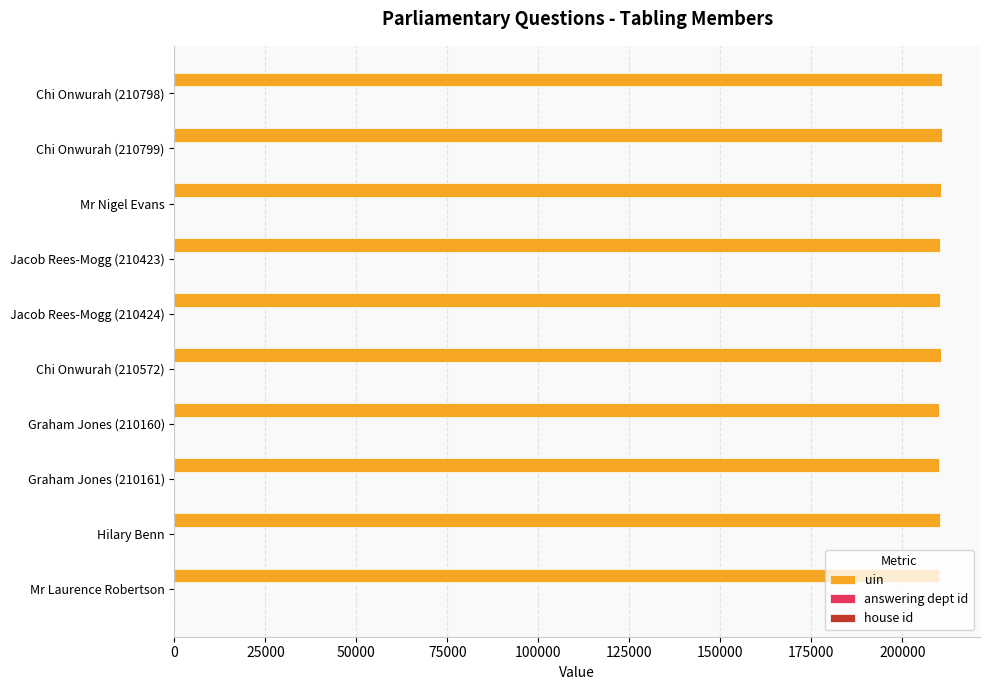

The value of uin at Mr Laurence Robertson is 336038. True or false?

False